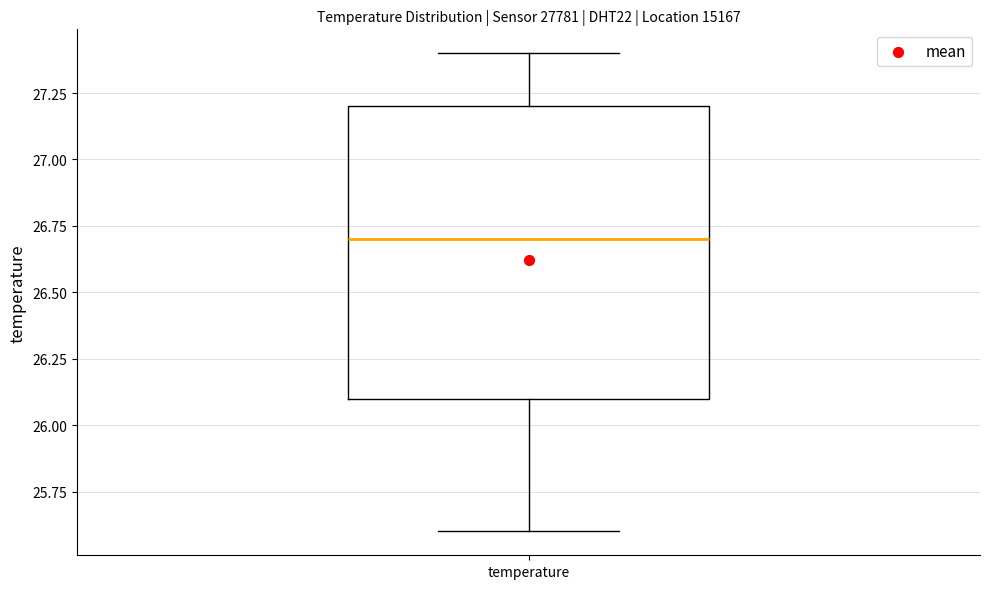

Where does the median line of the box for temperature sit on the y-axis? The values are not printed on the chart, so give them approximately, as read against the axis.

26.7